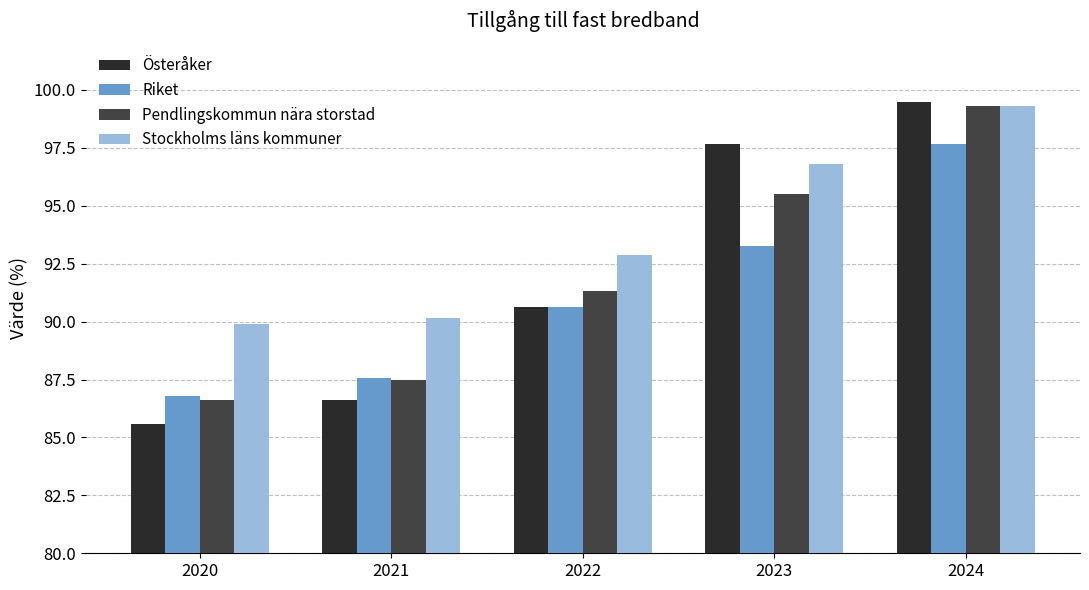

Which label corresponds to the smallest value in the chart?

2020